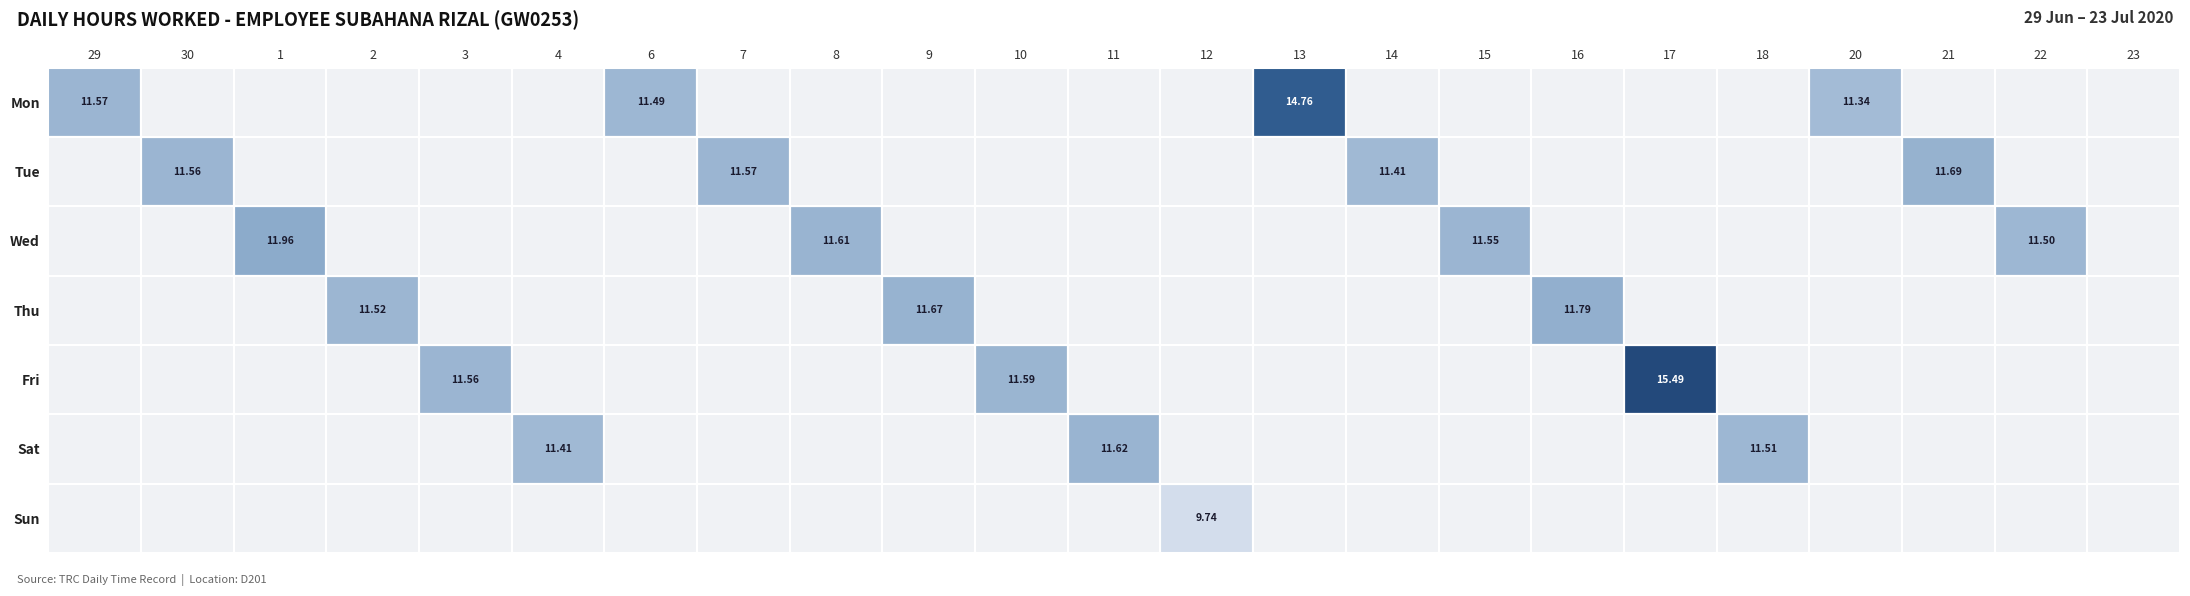

List the labels in order of Sun value, smallest first.

29, 30, 1, 2, 3, 4, 6, 7, 8, 9, 10, 11, 12, 13, 14, 15, 16, 17, 18, 20, 21, 22, 23